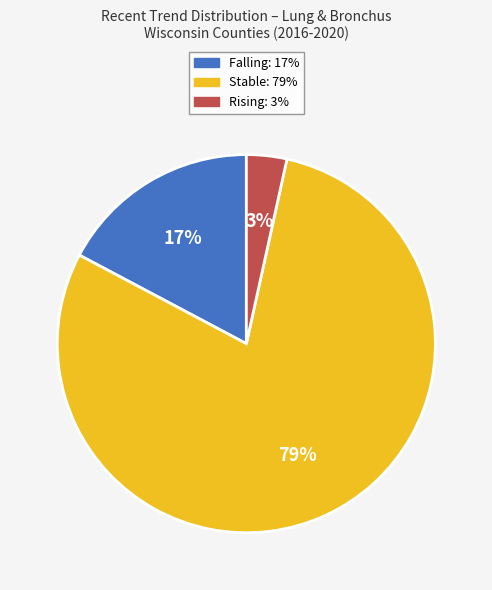

To the nearest percent, what is the average slice percentage?

33%